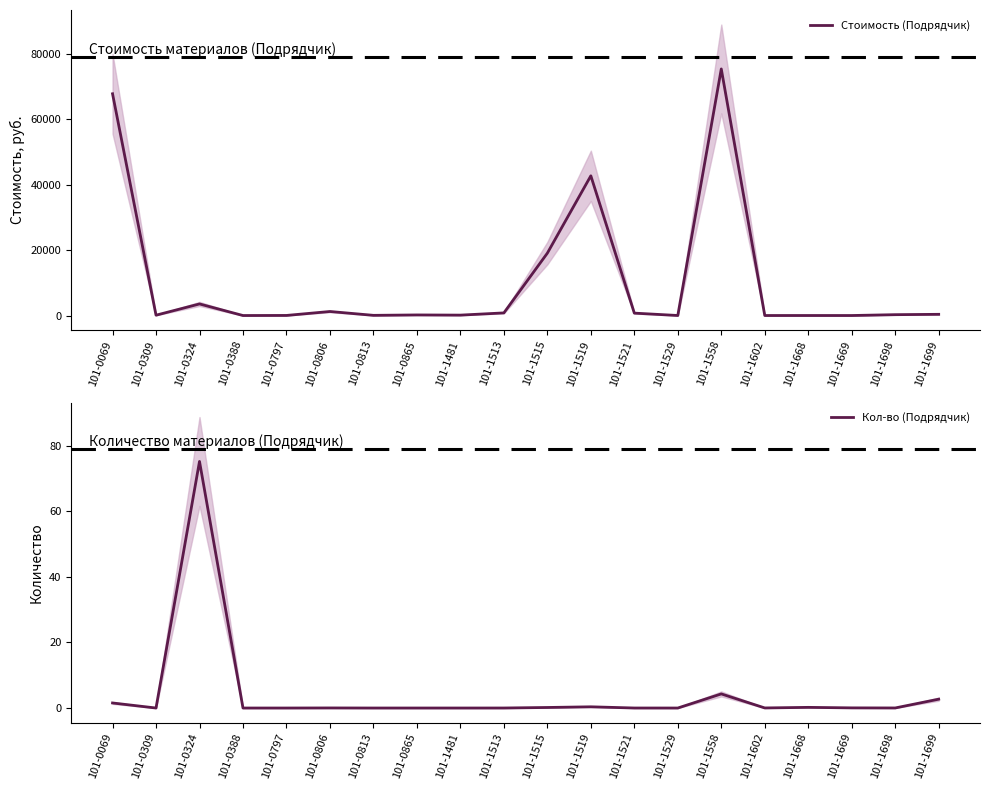

What is the minimum value for Стоимость (Подрядчик)?

5